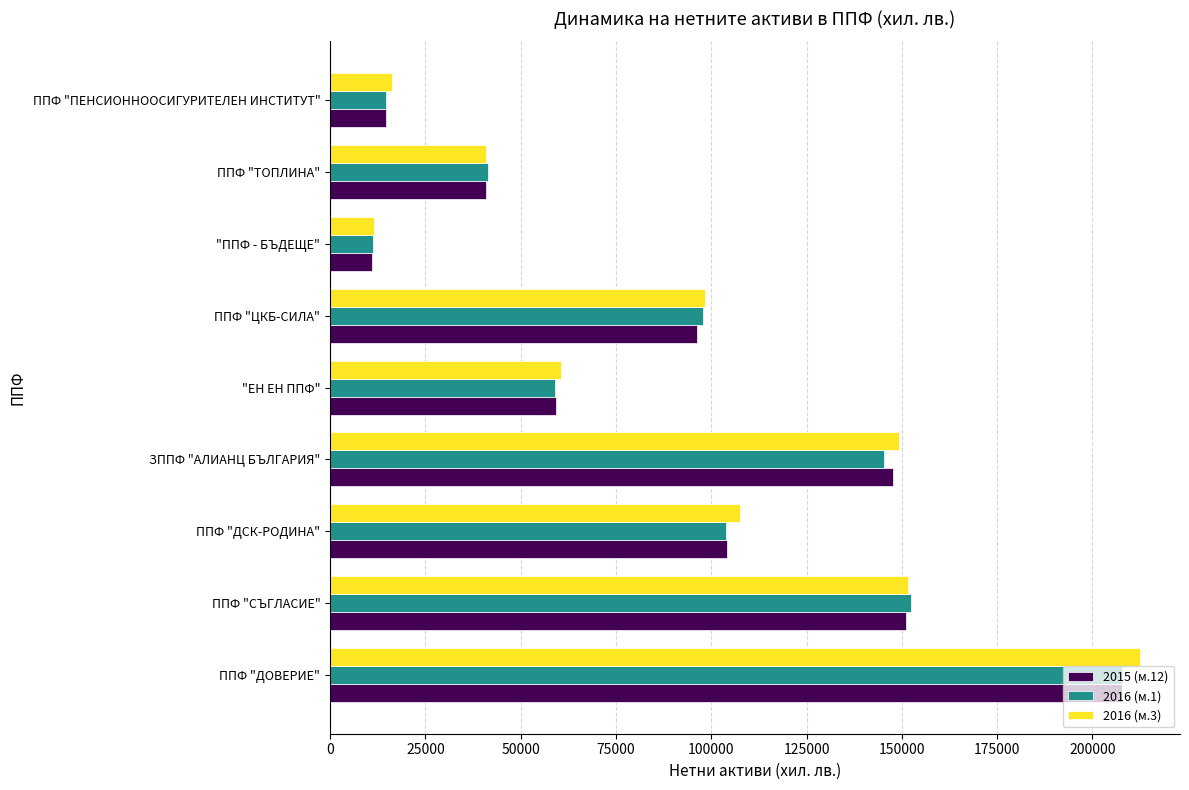

What is the greatest value displayed?

212360